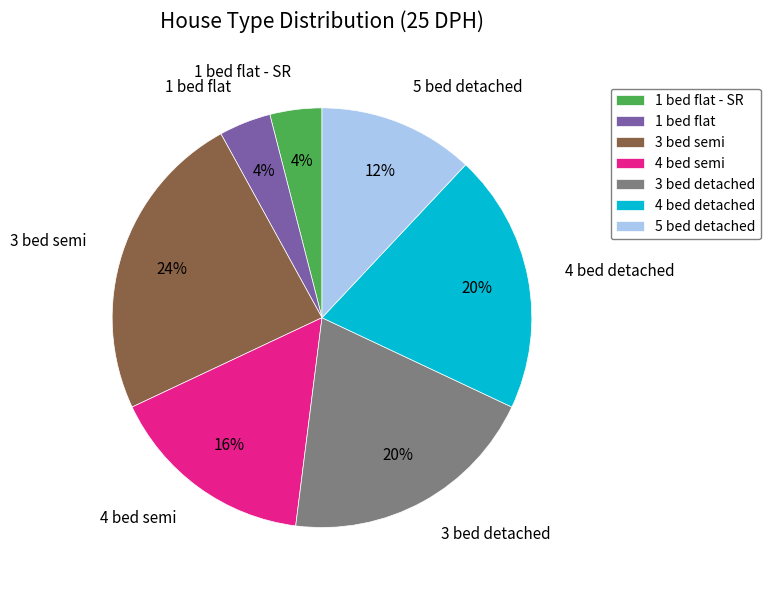

Count the number of slices in the pie.

7